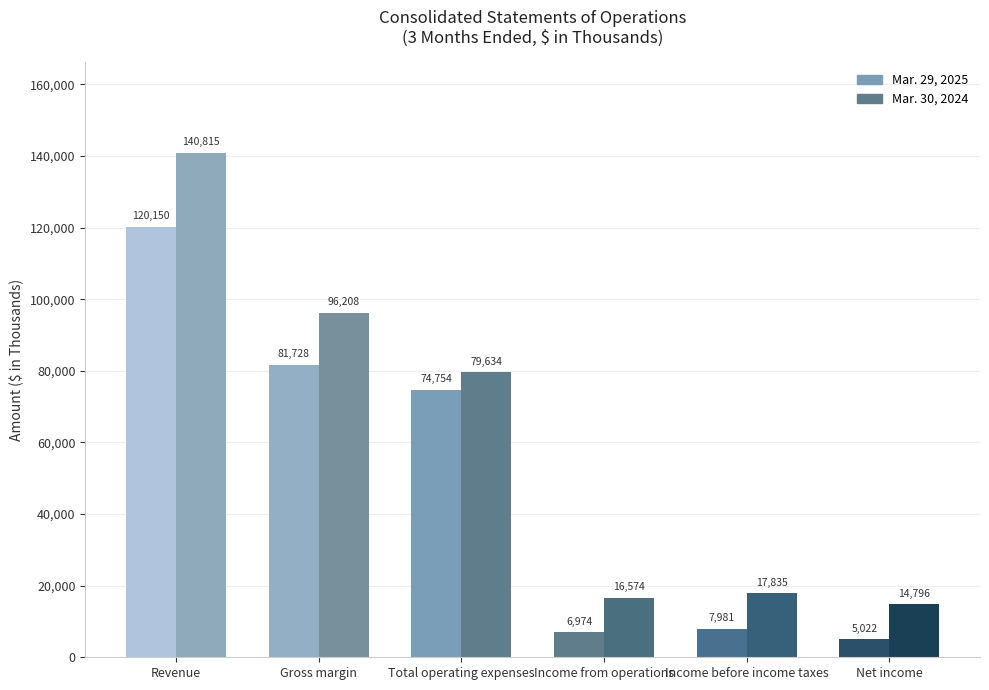

Are the bars grouped side by side (vs. stacked)?

Yes